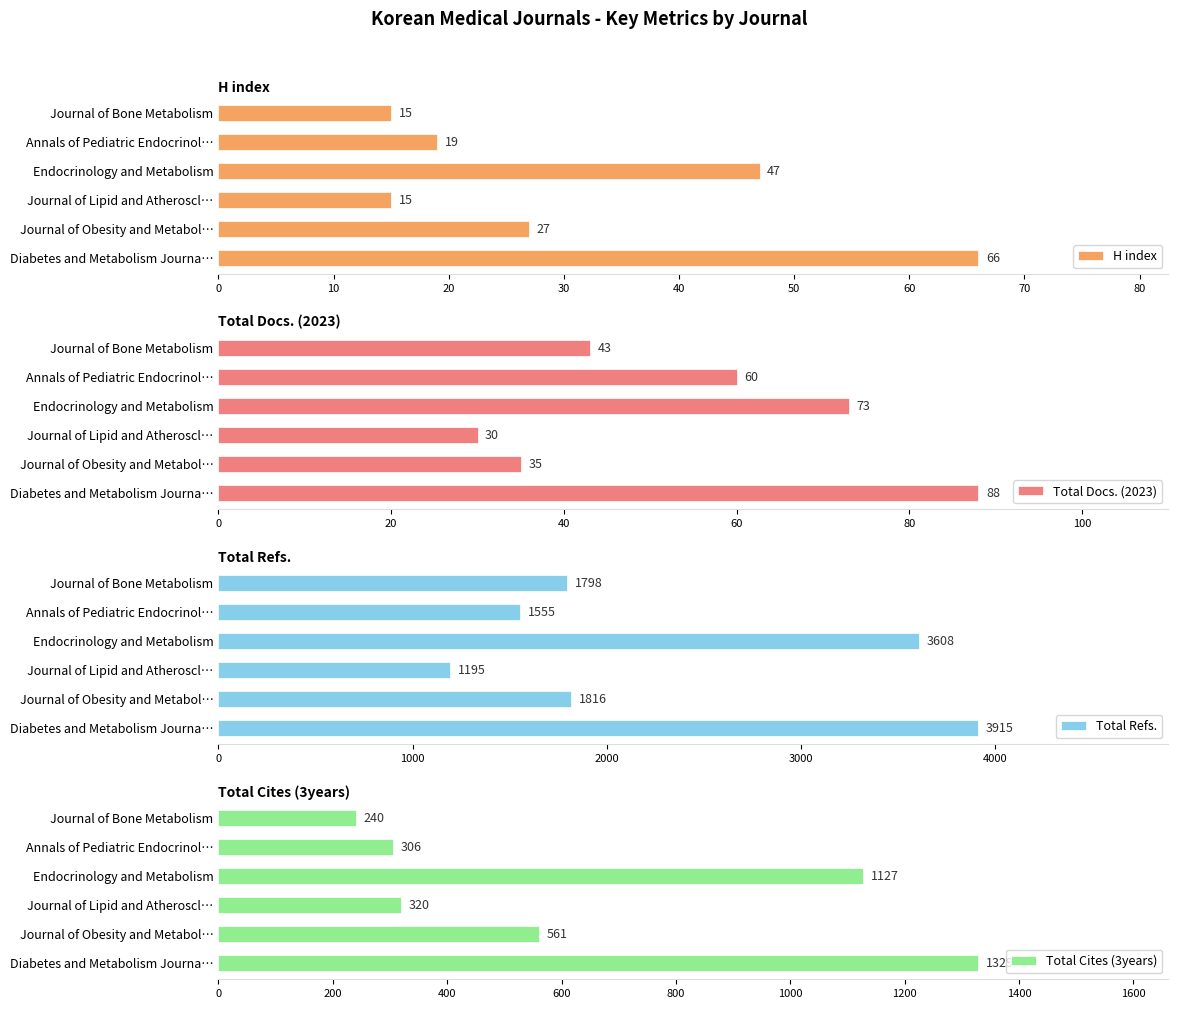

Are the bars grouped side by side (vs. stacked)?

Yes